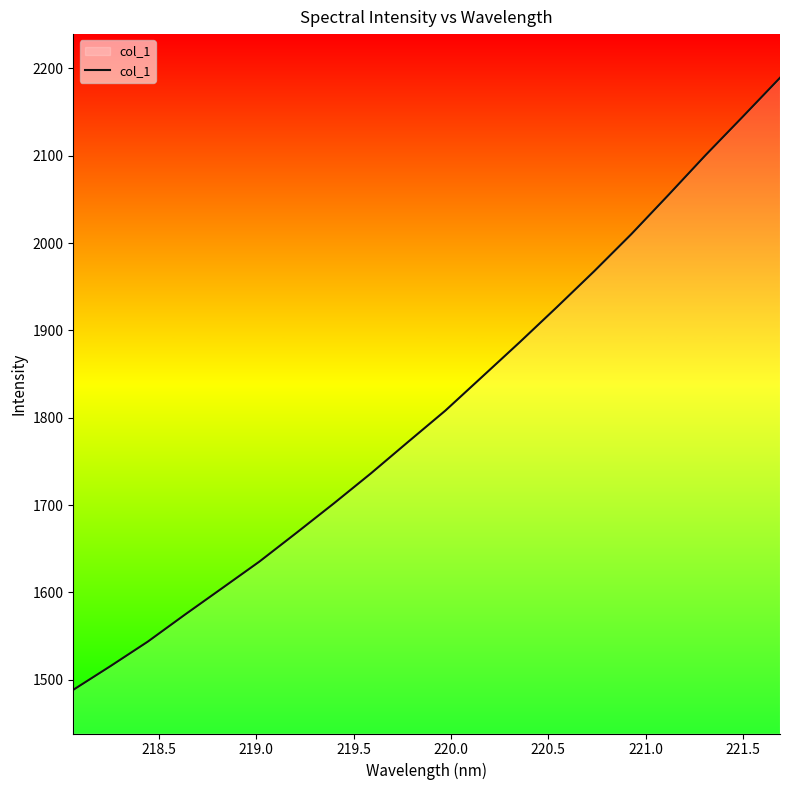

Reading right to left, transcribe all the data shown in this chart.

2189.2	2144.7	2100.7	2055.1	2010.2	1967.7	1926.7	1886.5	1847.3	1808.1	1772.4	1736.3	1701.8	1668.3	1635.2	1604.8	1574.6	1543.6	1515.6	1488.5